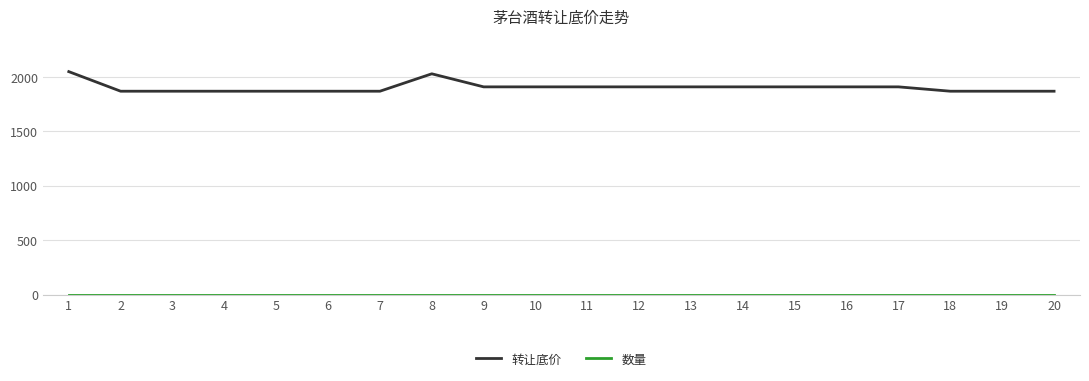

Which series has the largest total across all categories?

转让底价